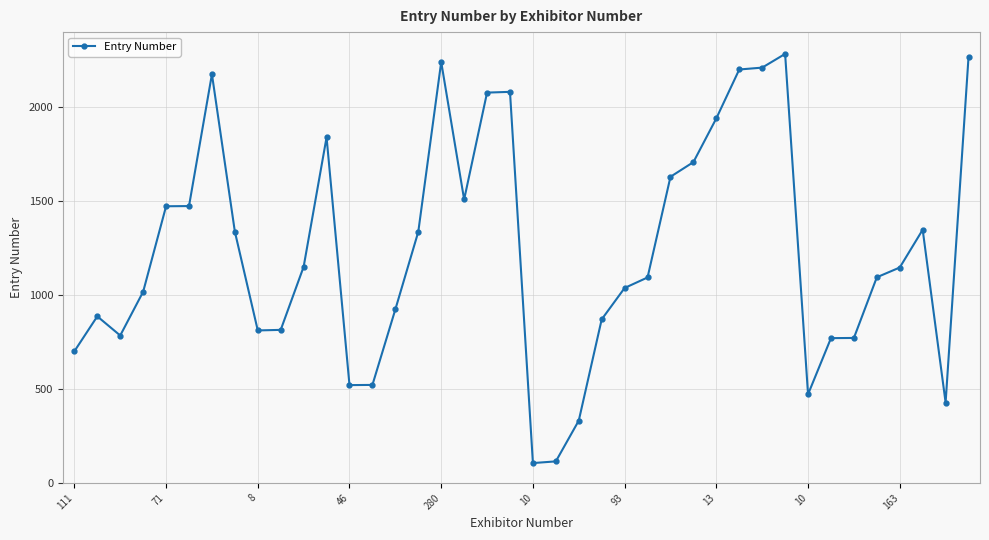

What is the maximum value shown in the chart?

2284